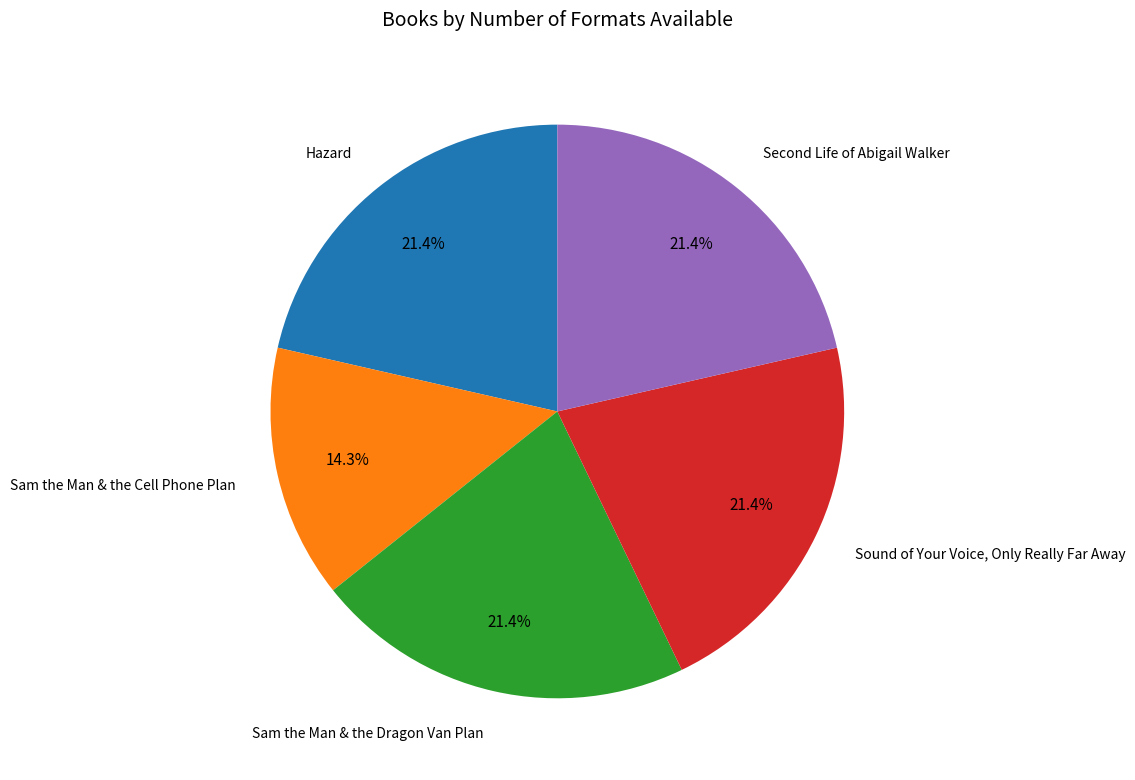

Does any single category account for the majority?

No